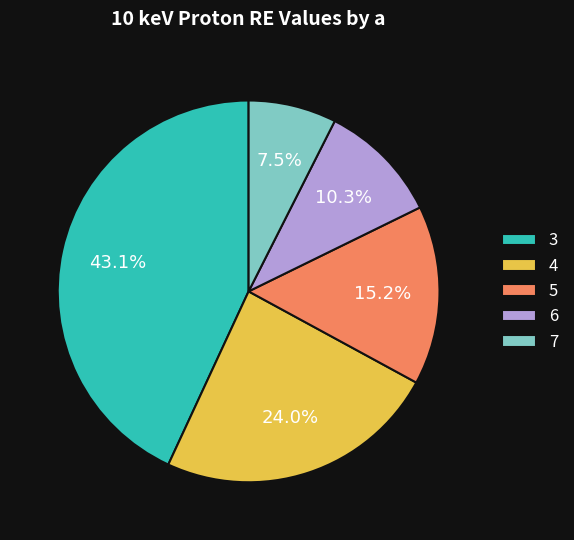

Count the number of slices in the pie.

5